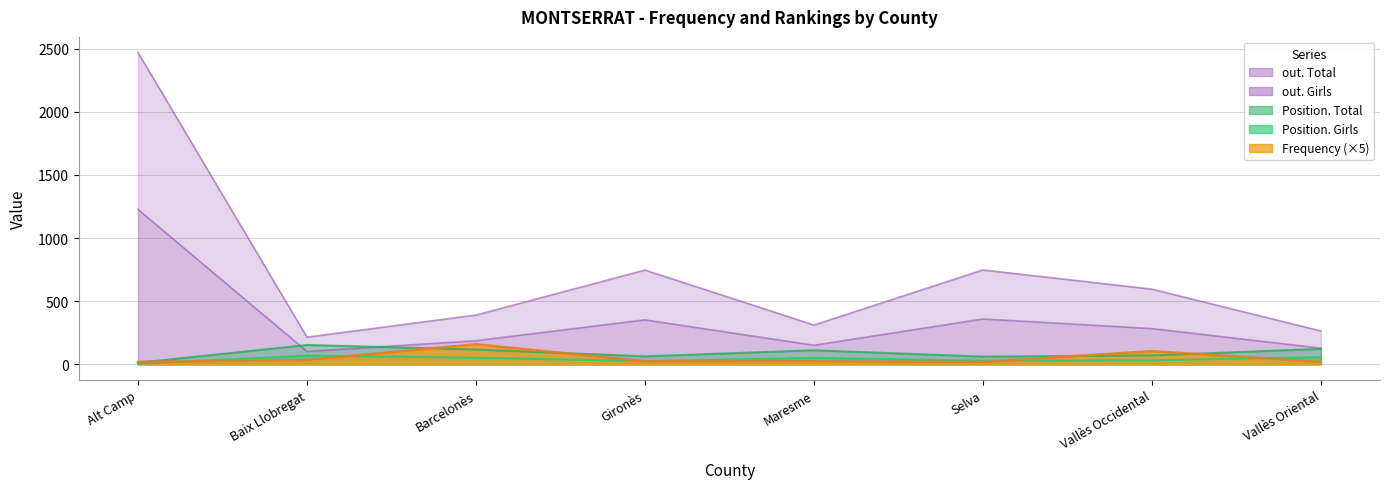

At how many categories does at least one series exceed 2402?

1